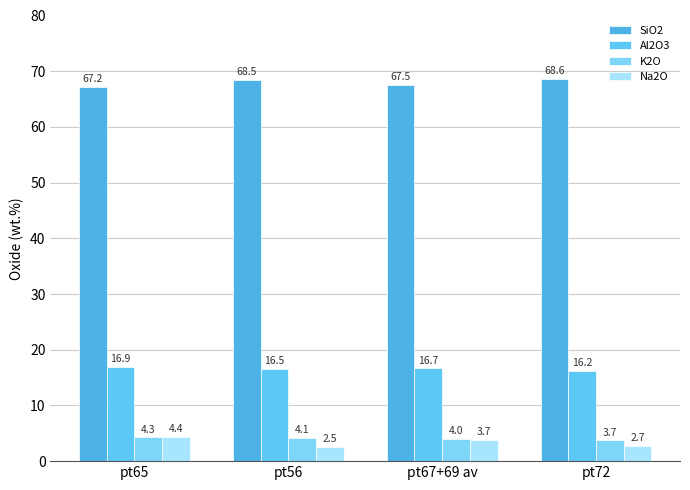

How many values in the SiO2 series are below 68?

2